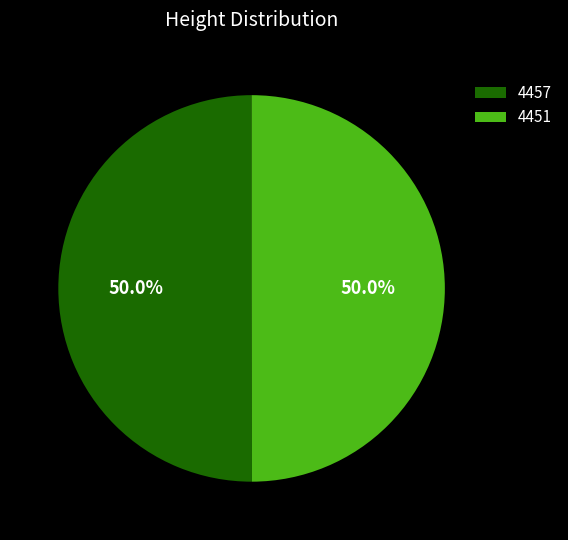

To the nearest percent, what portion does 4457 represent?

50%